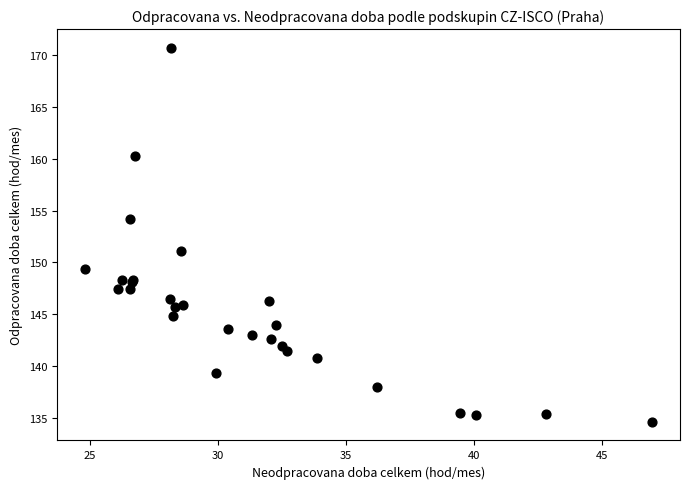

What Y value in the scatter plot is closest to 152?

151.0